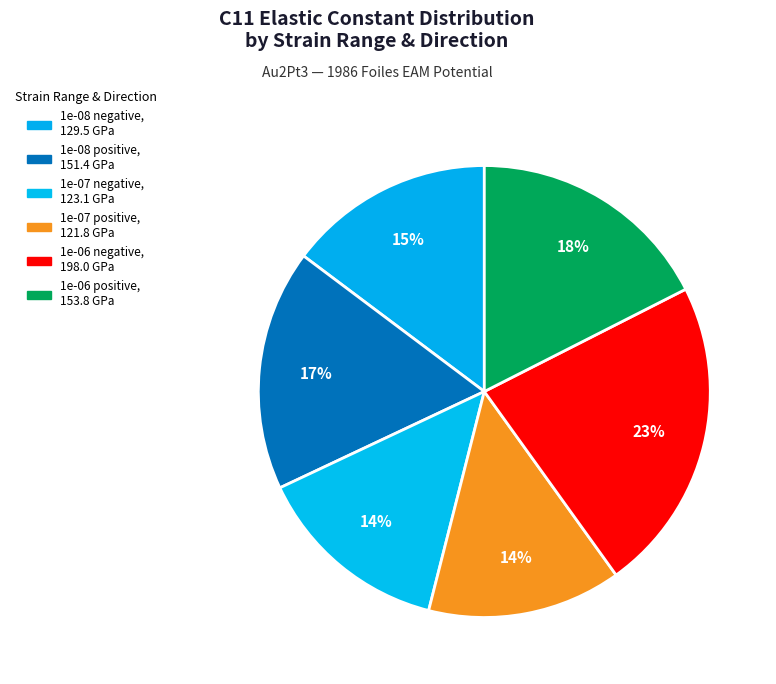

Rank the categories by value from lowest to highest.

1e-07 positive, 1e-07 negative, 1e-08 negative, 1e-08 positive, 1e-06 positive, 1e-06 negative